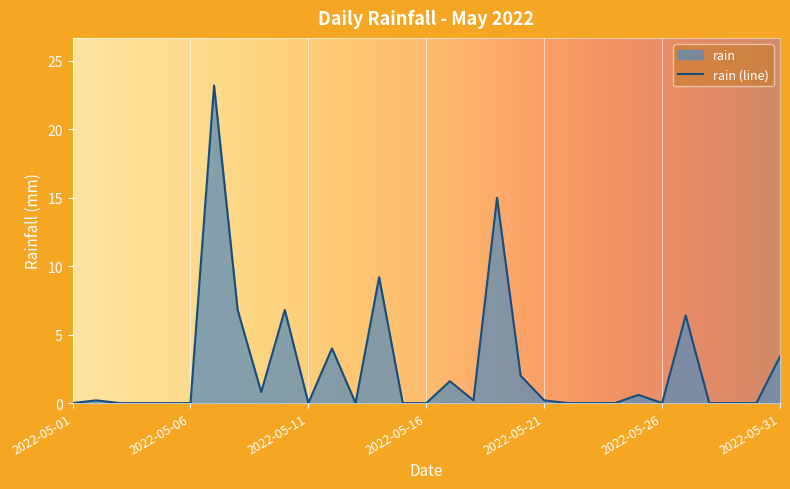

How many lines are shown in the chart?

1